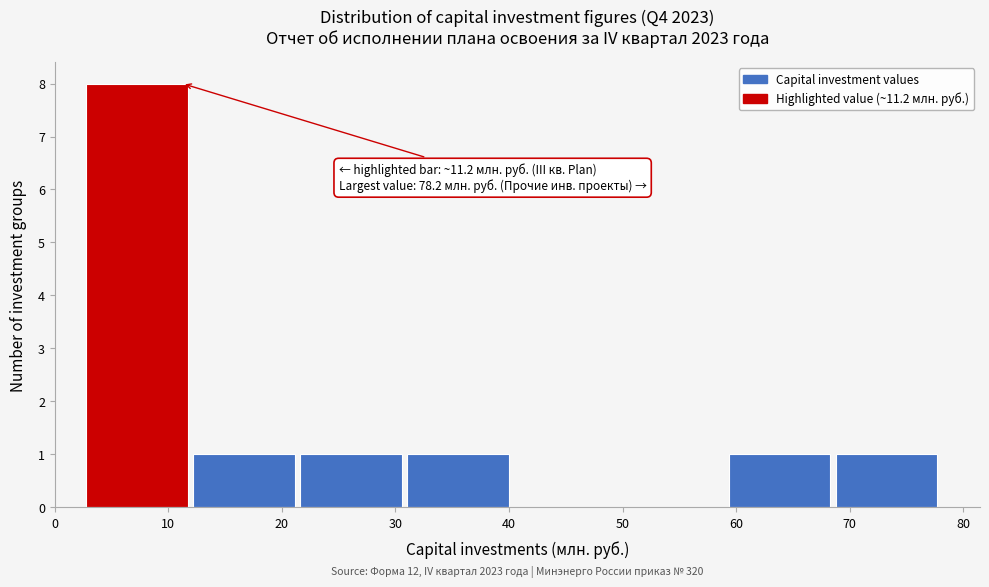

Which range on the x-axis has the tallest bar?

3 to 12